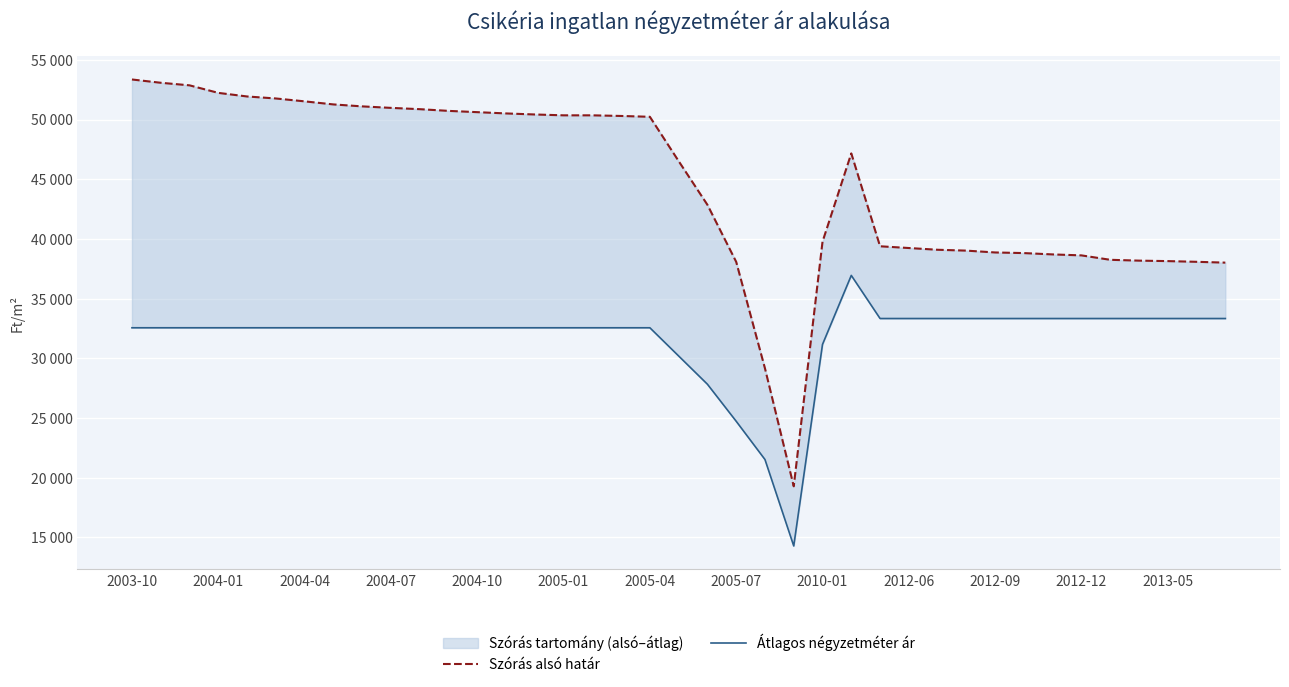

The value of Átlagos négyzetméter ár at 2004-10 is 47176. True or false?

False